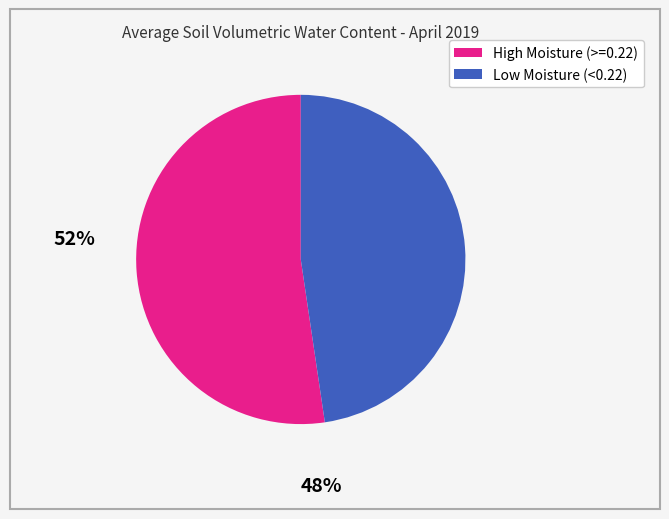

Is there a majority slice in this chart?

Yes